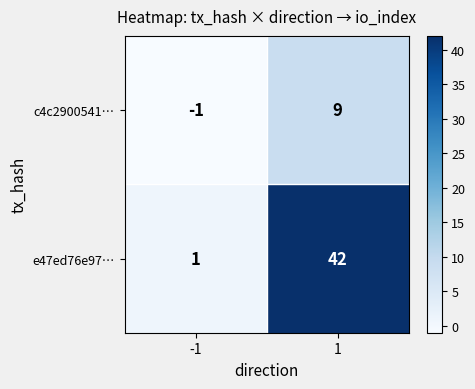

The value of e47ed76e97… at -1 is 0. True or false?

False